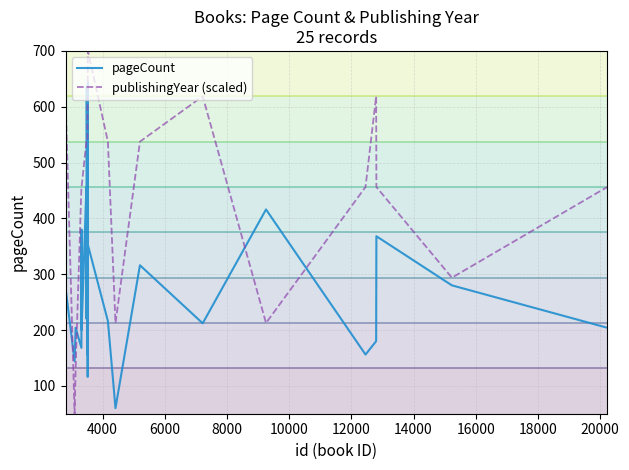

What is the sum of all pageCount values?

7244.0